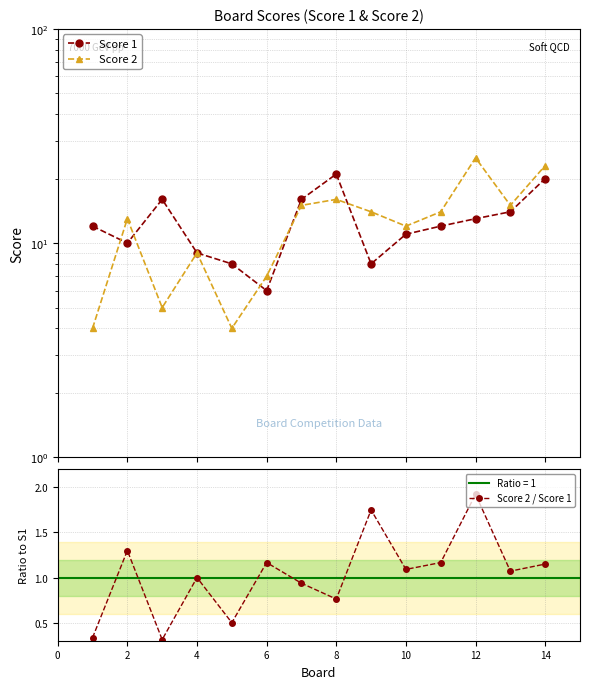

What value does the Score 2 / Score 1 series have at 4?

1.0